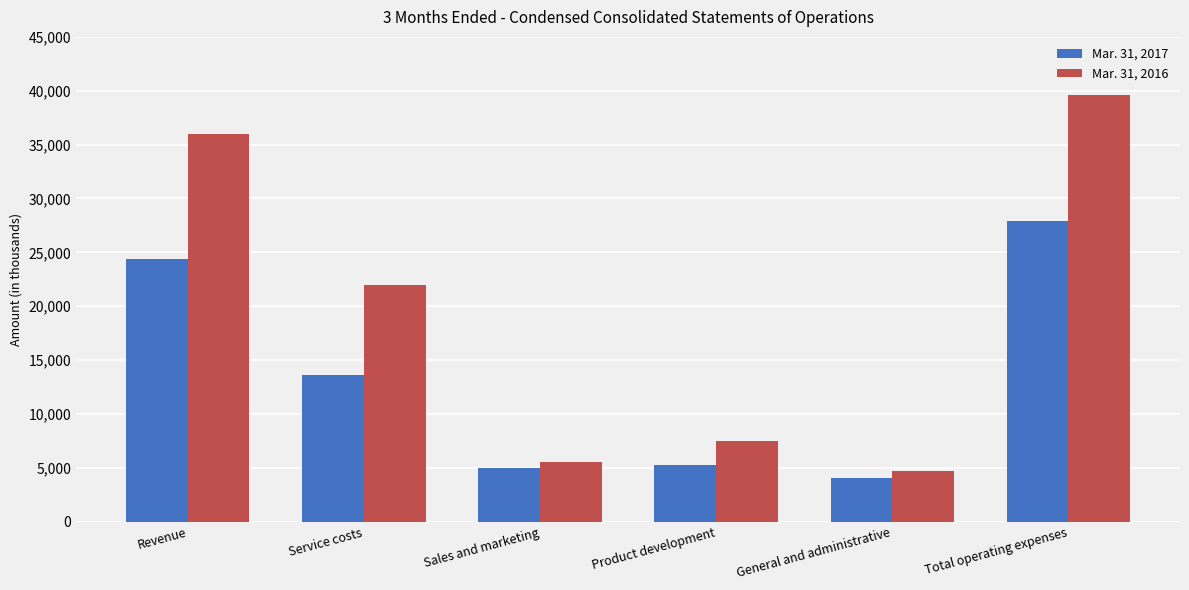

Are the bars horizontal?

No